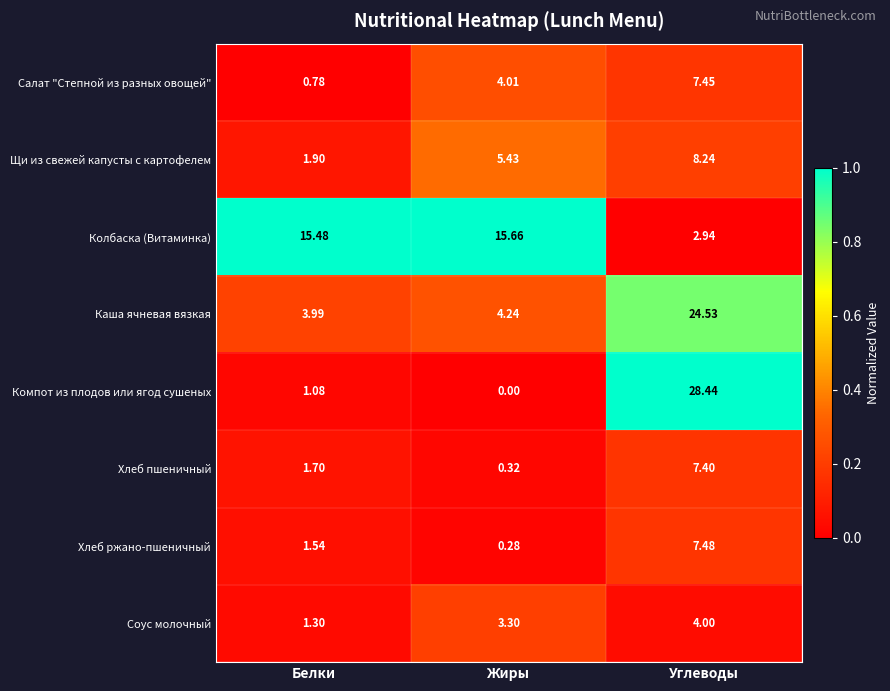

How many series are shown in this chart?

8